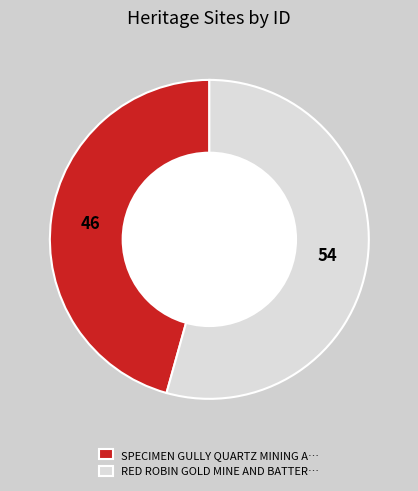

The RED ROBIN GOLD MINE AND BATTER… slice represents 54% of the pie. True or false?

True